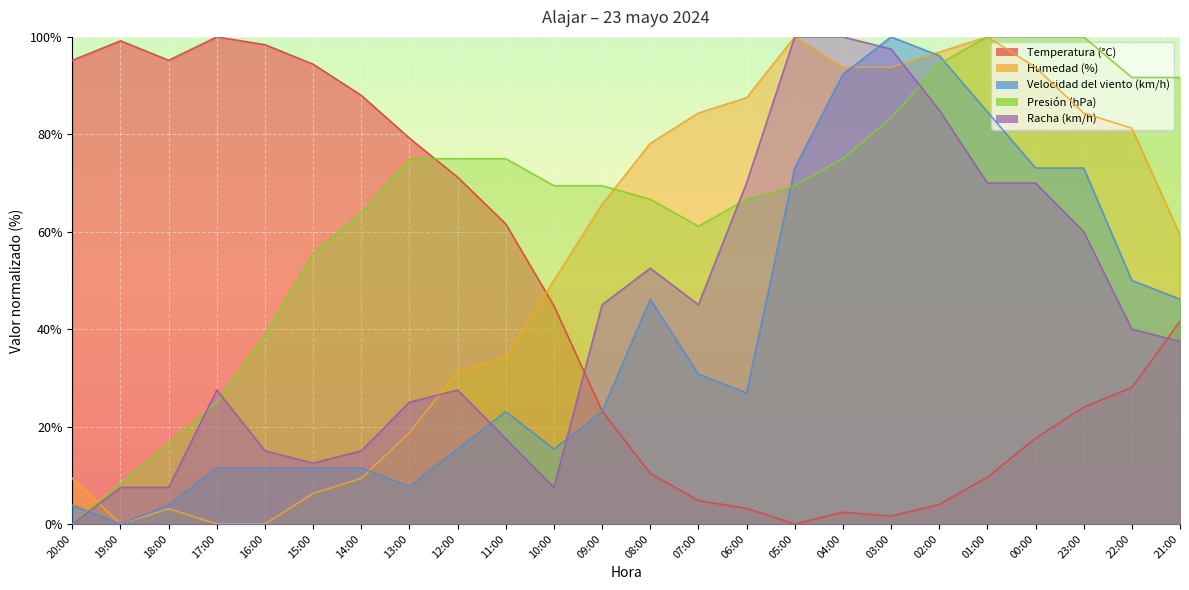

Does the chart display data point markers on the line(s)?

No